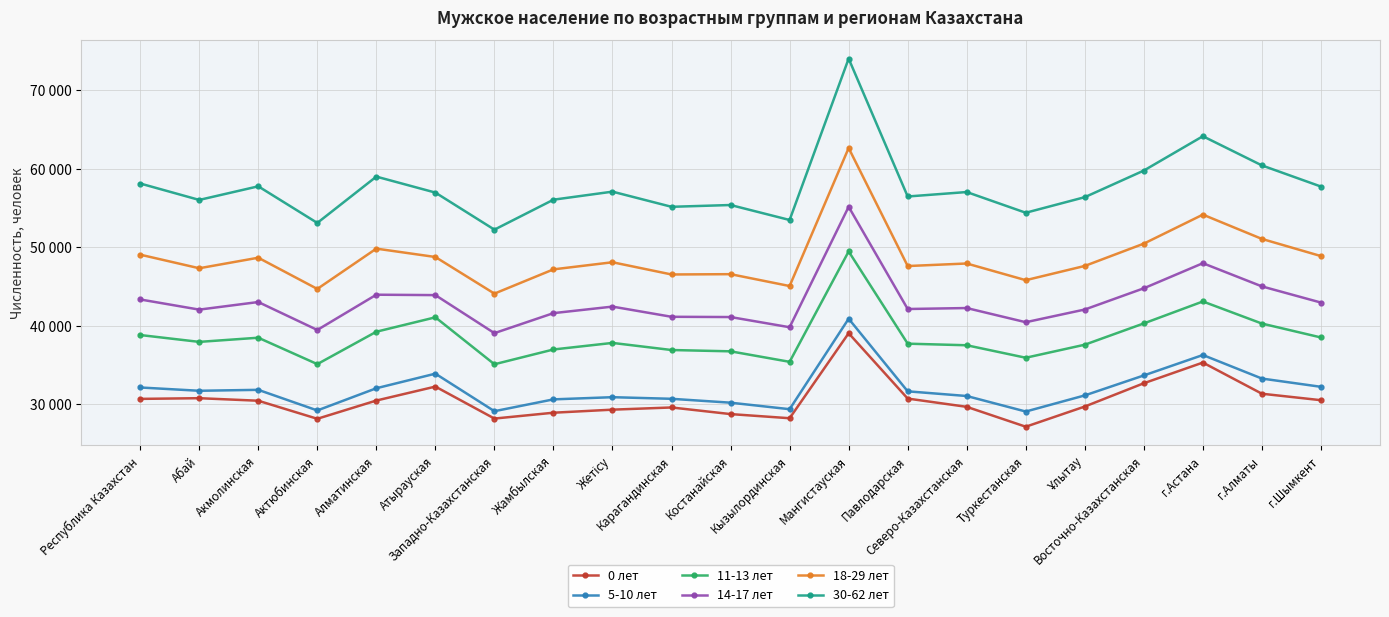

What is the sum of all 11-13 лет values?

809925